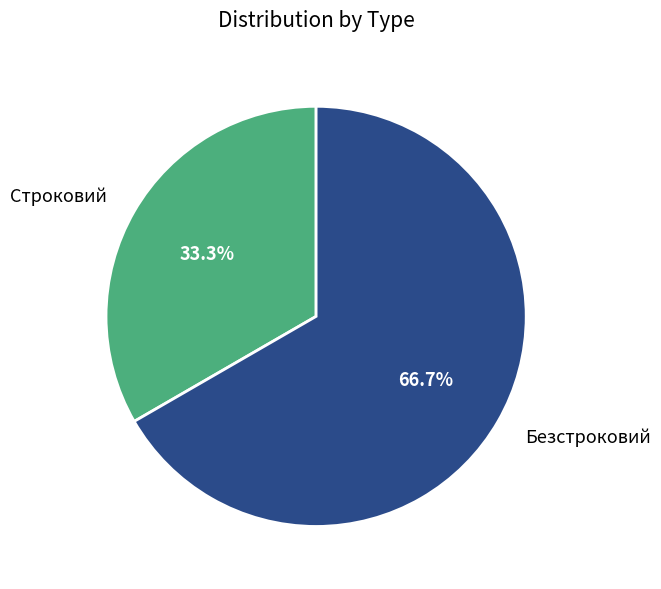

True or false: Строковий accounts for 33% of the total.

True